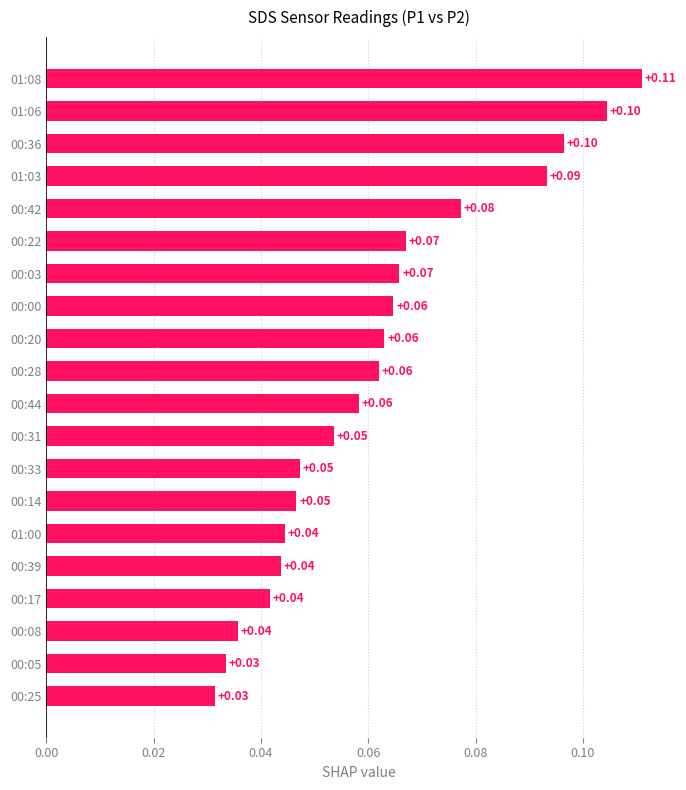

Which has a higher value, 00:36 or 01:00?

00:36